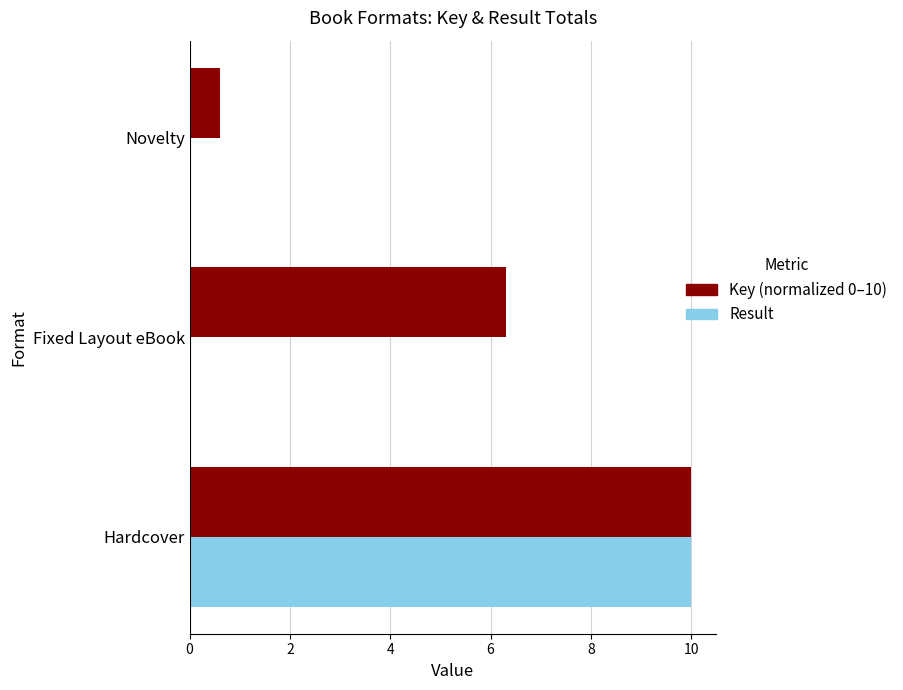

What is the maximum value shown in the chart?

10.0